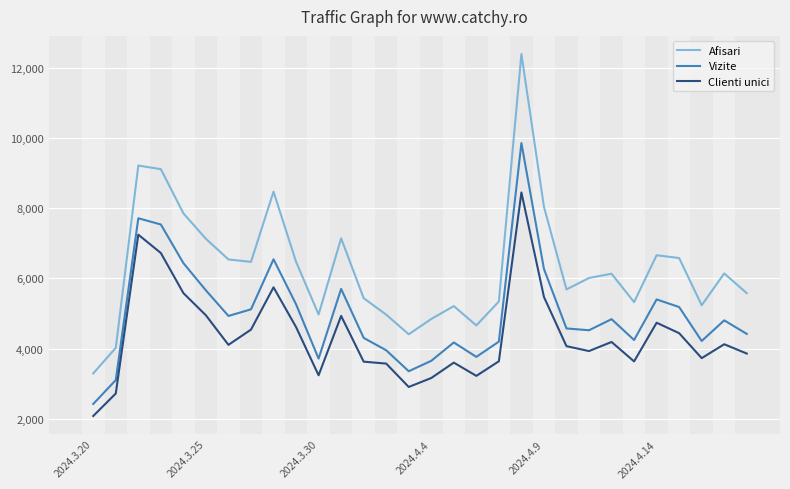

Which series has the largest total across all categories?

Afisari